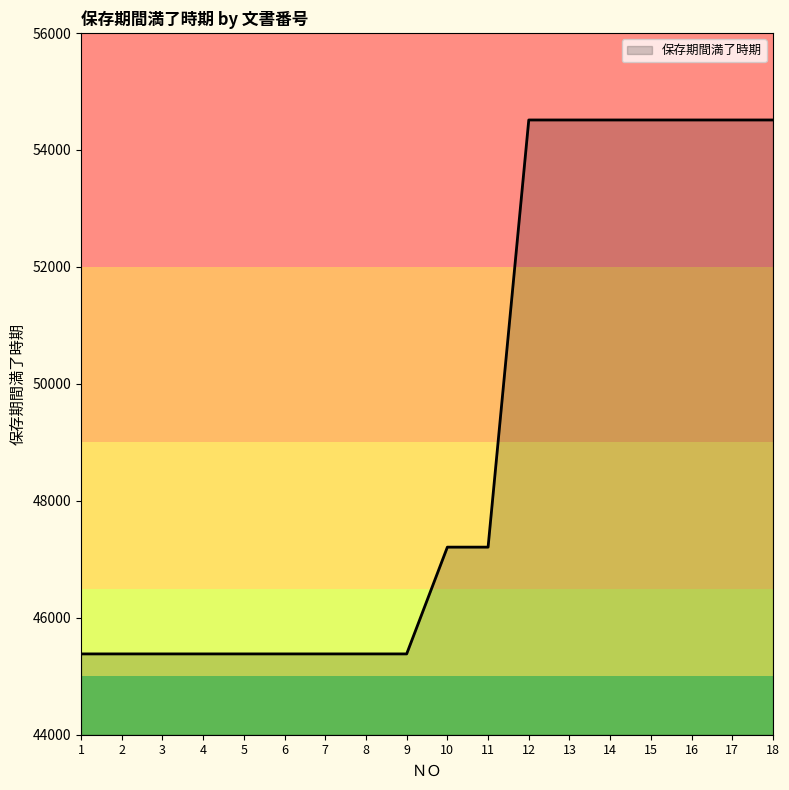

What is the smallest value displayed?

45382